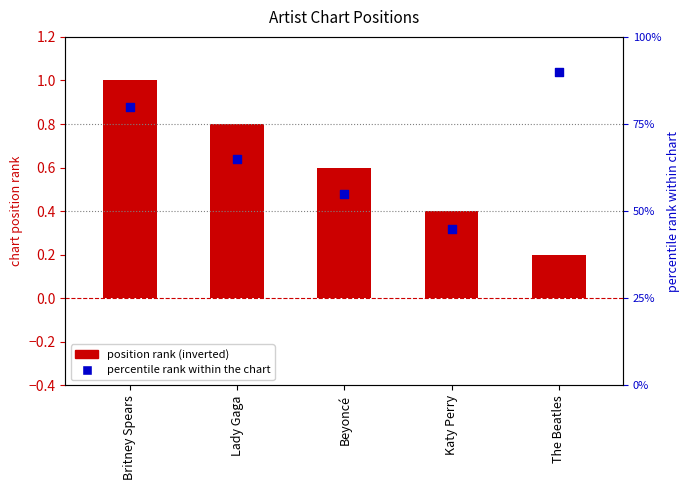

Which series reaches the maximum Y coordinate?

percentile rank within the chart